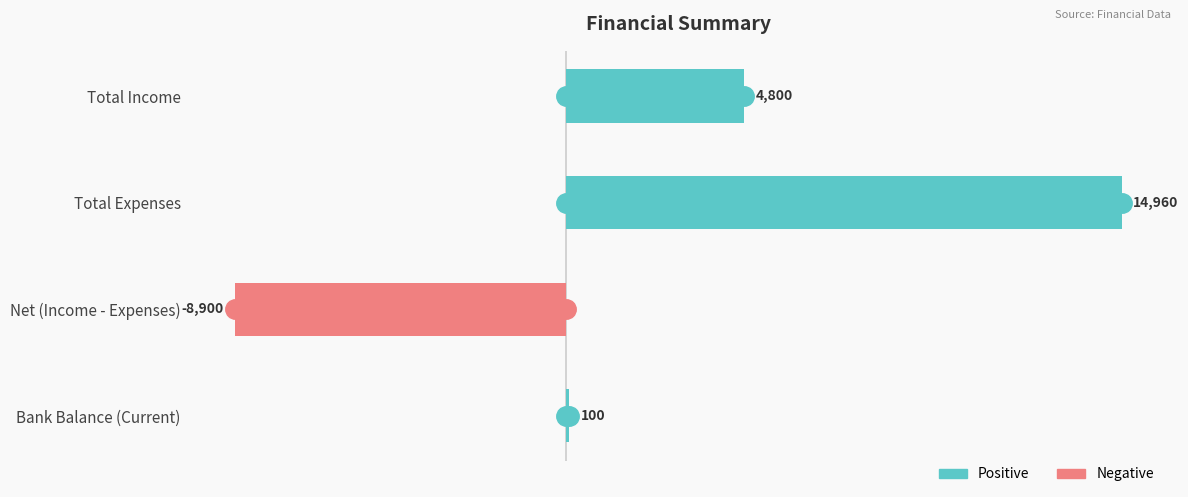

Rank the categories by value from highest to lowest.

Total Expenses, Total Income, Bank Balance (Current), Net (Income - Expenses)